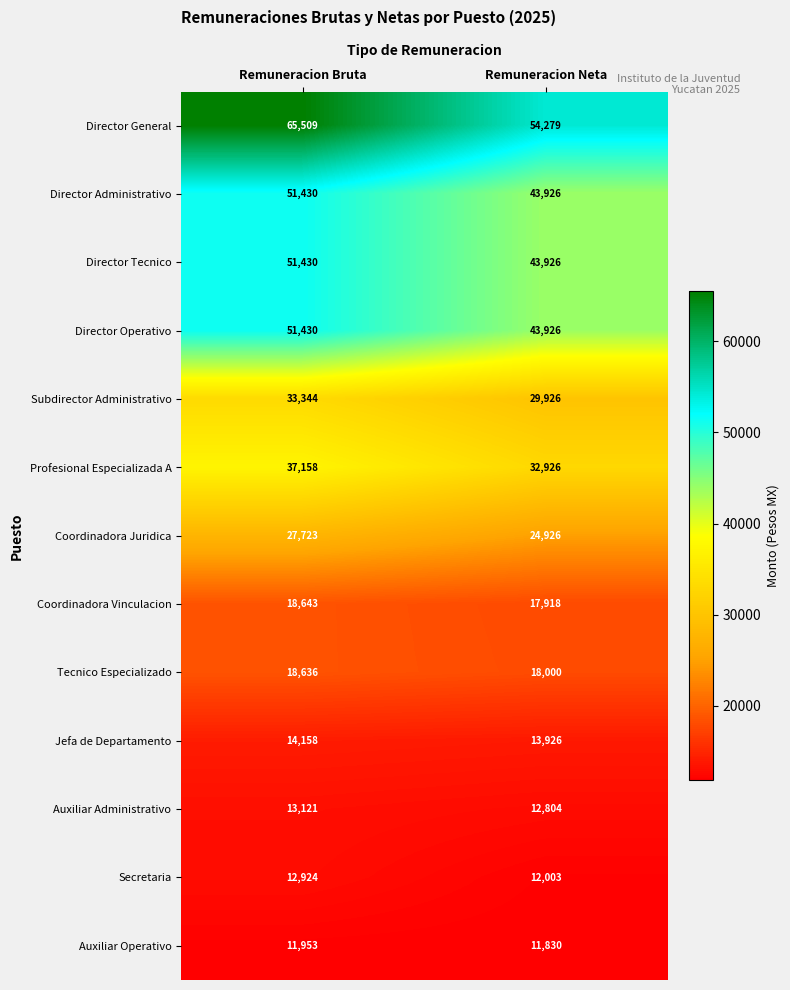

Rank the categories by Profesional Especializada A value from highest to lowest.

Remuneracion Bruta, Remuneracion Neta